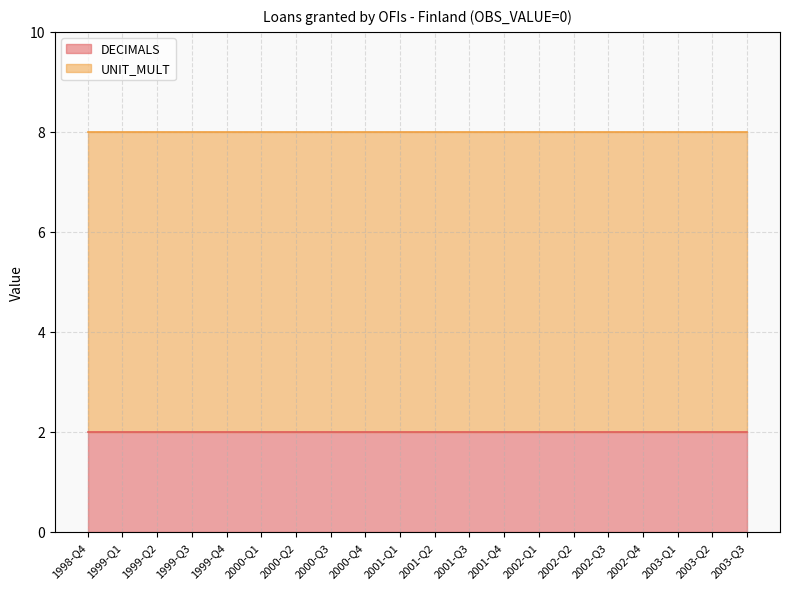

How many categories are shown in the chart?

20